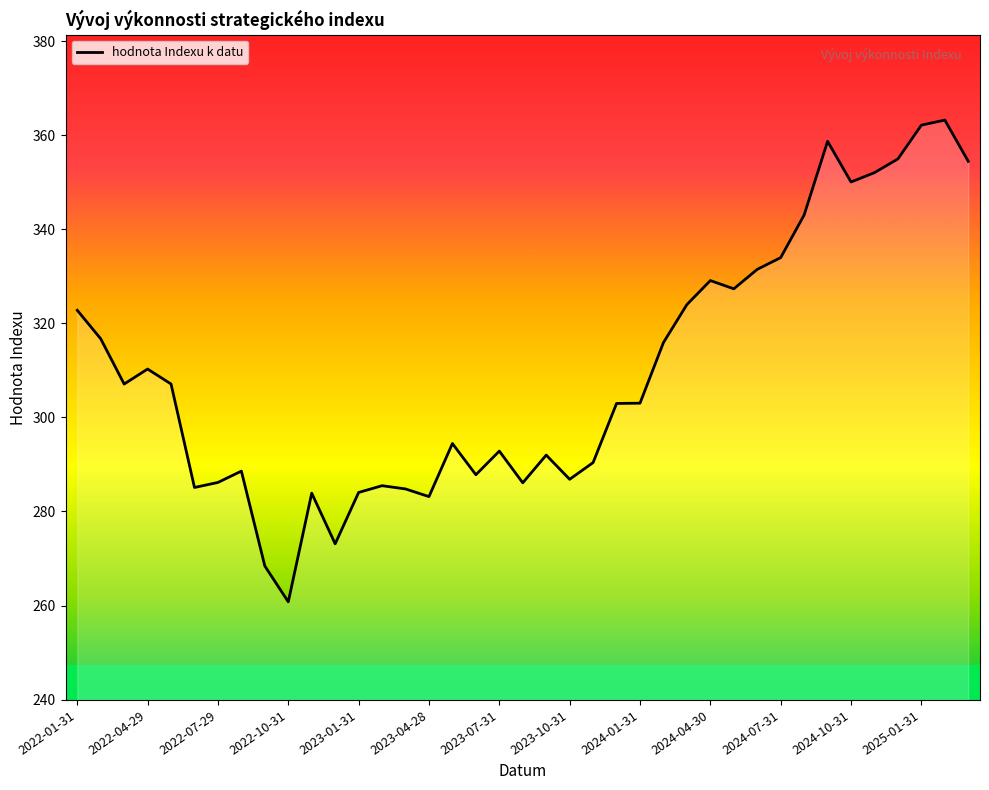

What is the greatest value displayed?

363.2